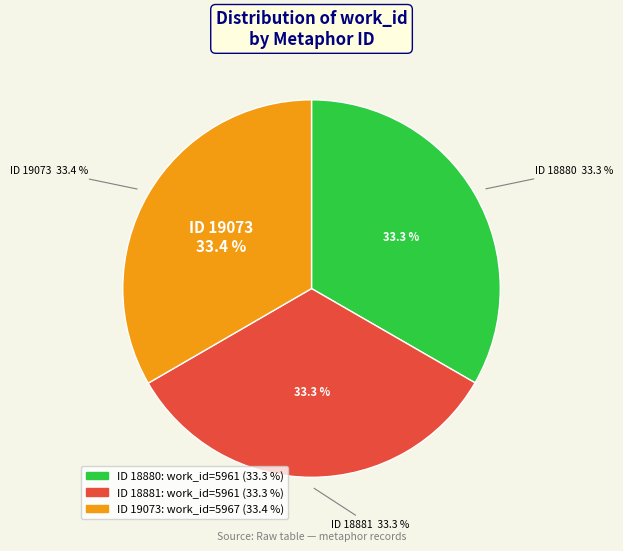

To the nearest percent, what percentage of the pie is 18880?

33%